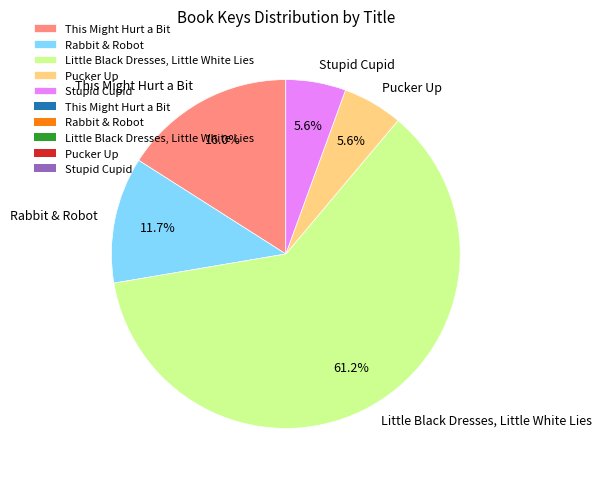

To the nearest percent, what percentage of the pie is Little Black Dresses, Little White Lies?

61%